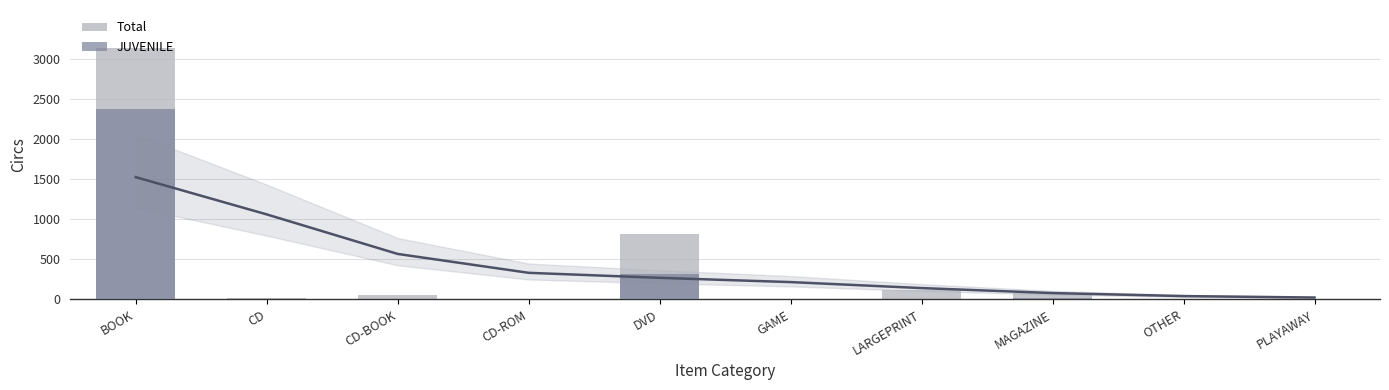

True or false: Total has a value of 4939 at BOOK.

False